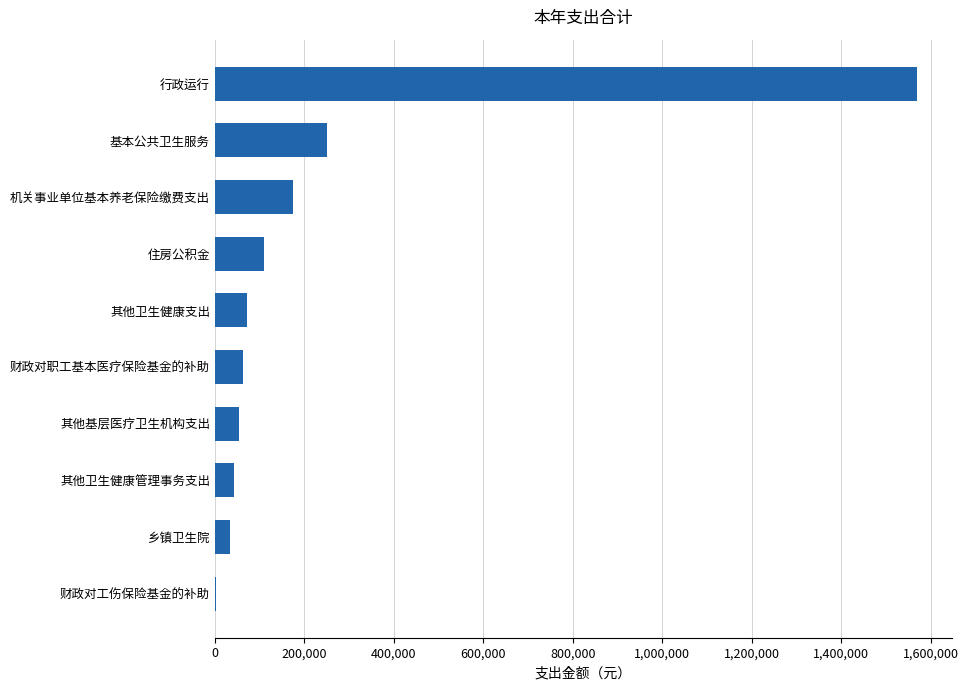

What is the average value?

236863.8